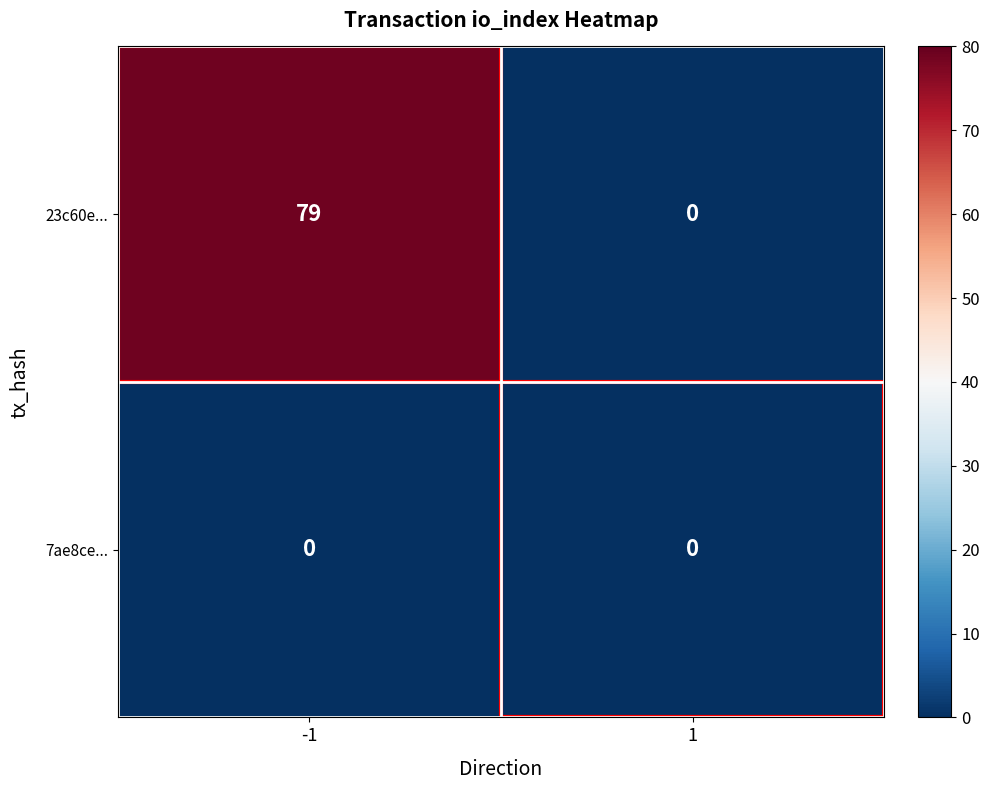

Is it true that 23c60e... equals 0 at 1?

True